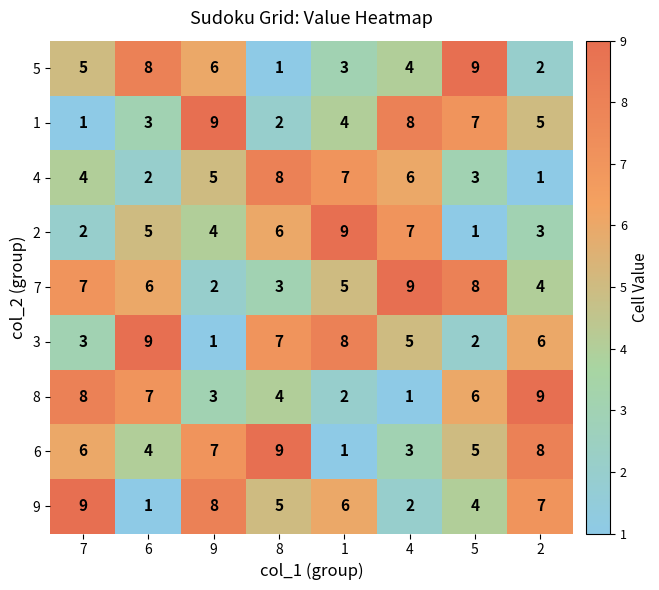

Rank the categories by 8 value from lowest to highest.

4, 1, 9, 8, 5, 6, 7, 2